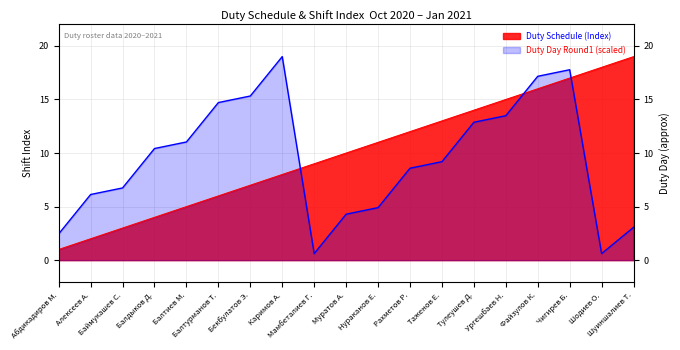

Reading left to right, extract all data points from this chart.

Абдикадиров М.=1	Алексеев А.=2	Баймукашев С.=3	Балдыков Д.=4	Балтиев М.=5	Балтурманов Т.=6	Бекбулатов Э.=7	Каримов А.=8	Мамбеталиев Г.=9	Муратов А.=10	Нураканов Е.=11	Рахметов Р.=12	Таженов Е.=13	Тулеушев Д.=14	Ургешбаев Н.=15	Файзулов К.=16	Чигирев Б.=17	Шодиев О.=18	Шуиншалиев Т.=19